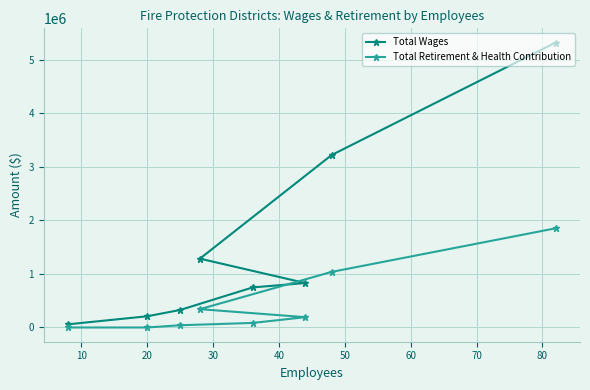

What is the sum of all Total Wages values?

12000854